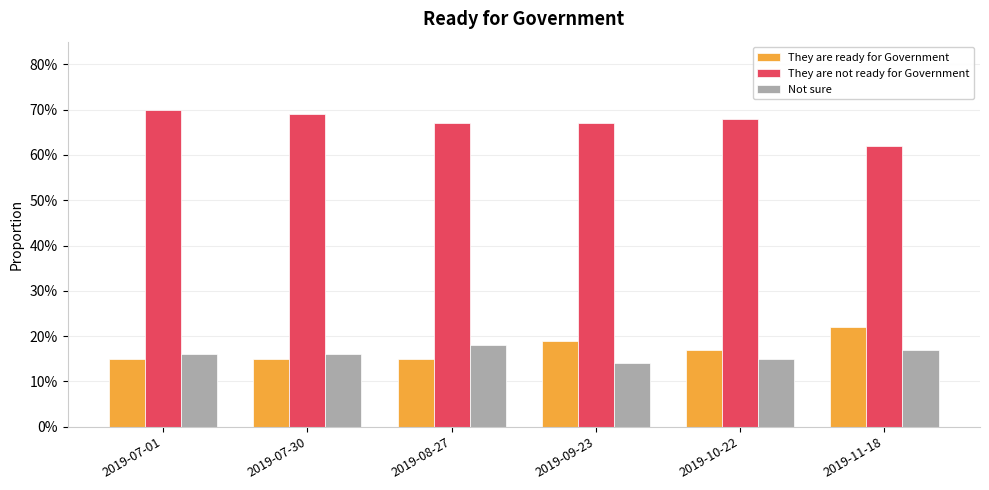

Are the bars horizontal?

No